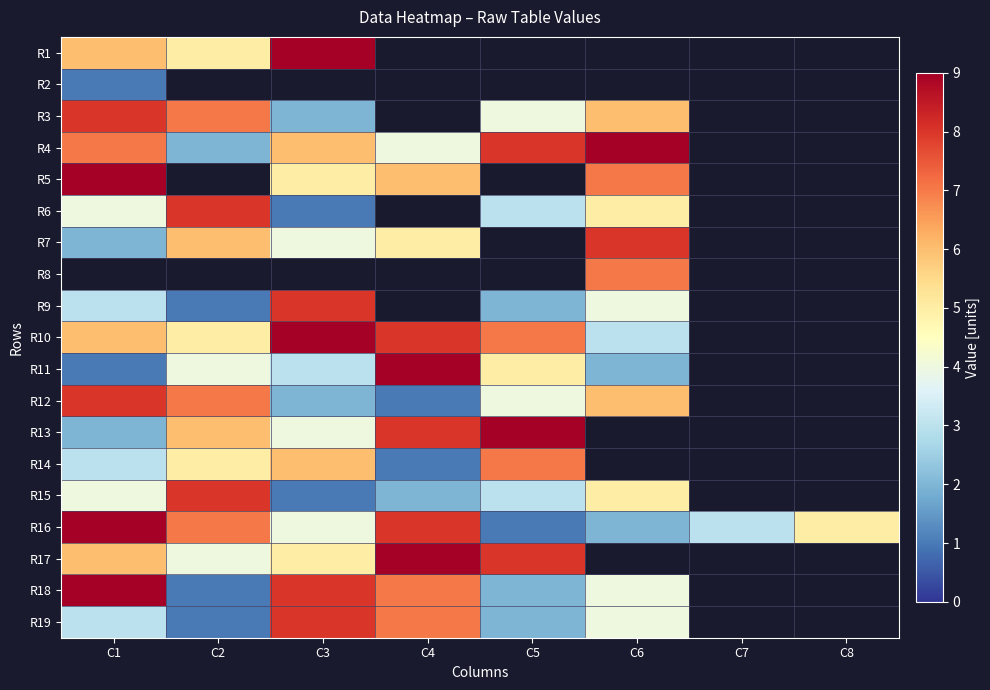

Where is R3 nearest to the value 5?

C5